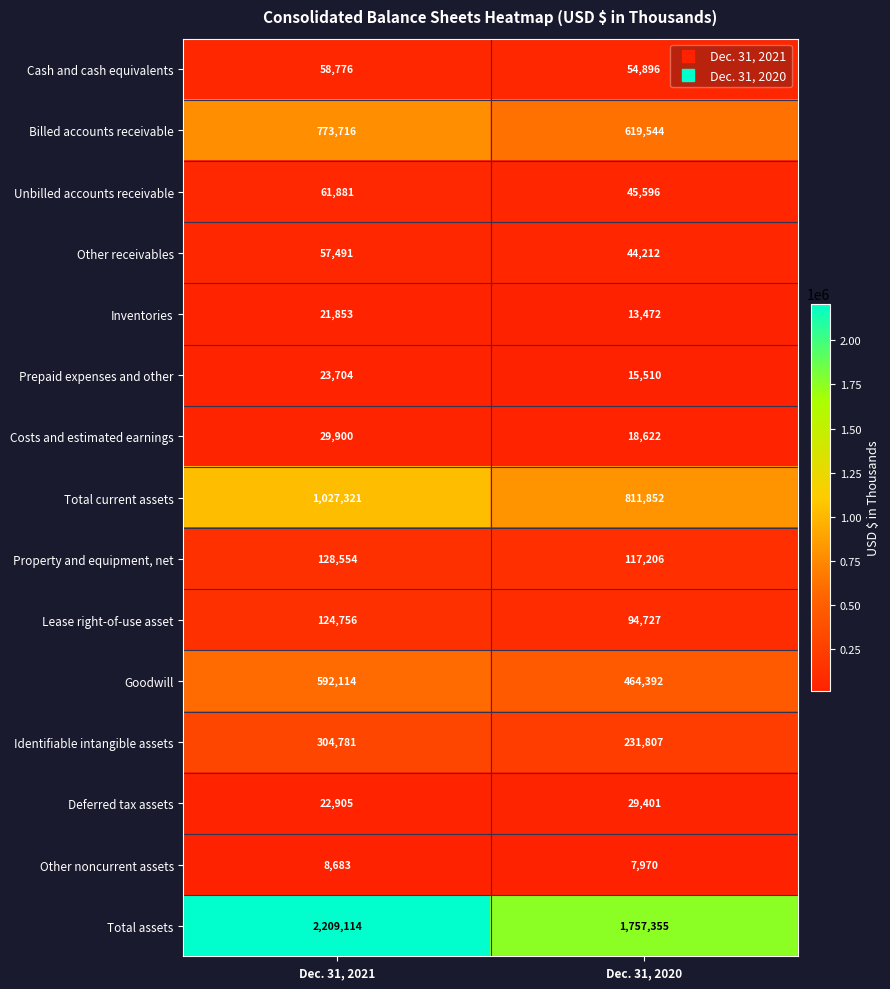

Which label corresponds to the smallest value in the chart?

Dec. 31, 2020